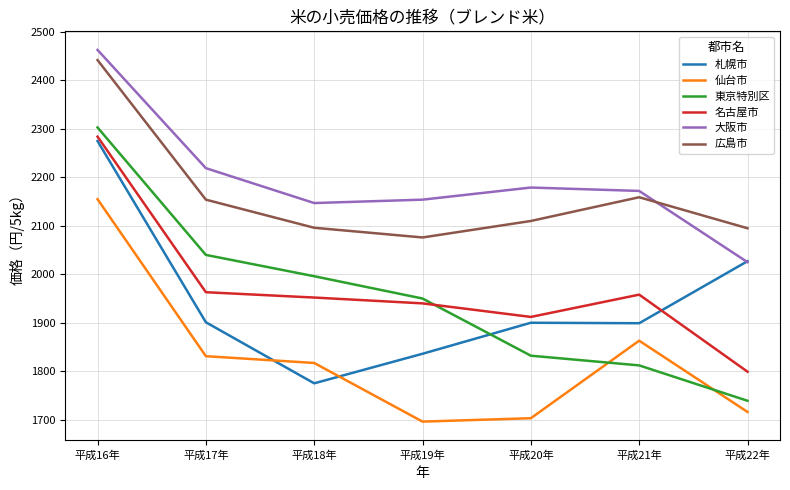

True or false: 大阪市 has a value of 2154 at 平成19年.

True